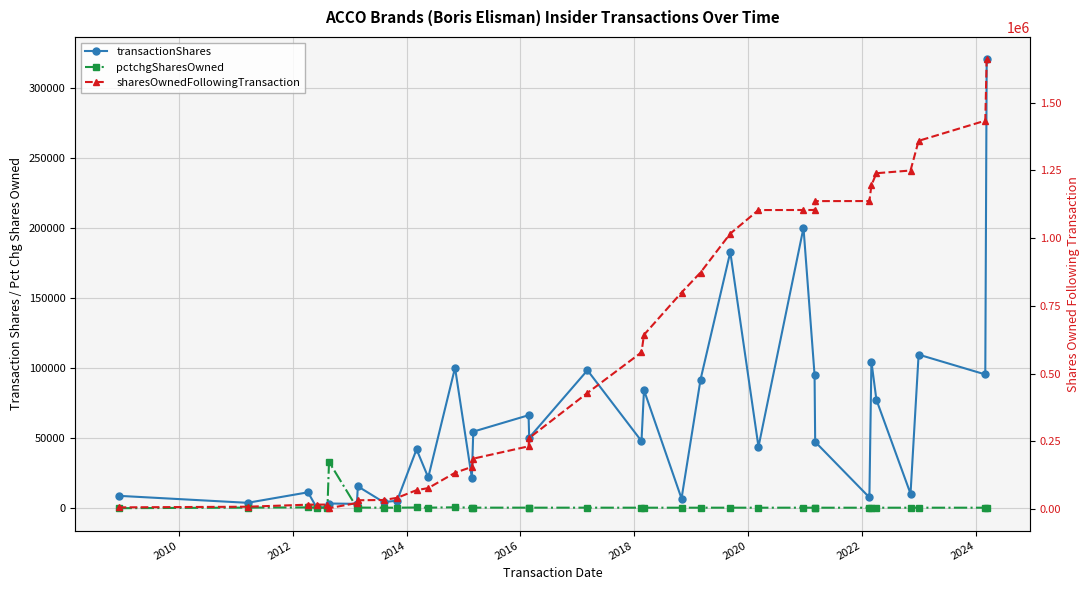

True or false: pctchgSharesOwned and transactionShares intersect in this chart.

True